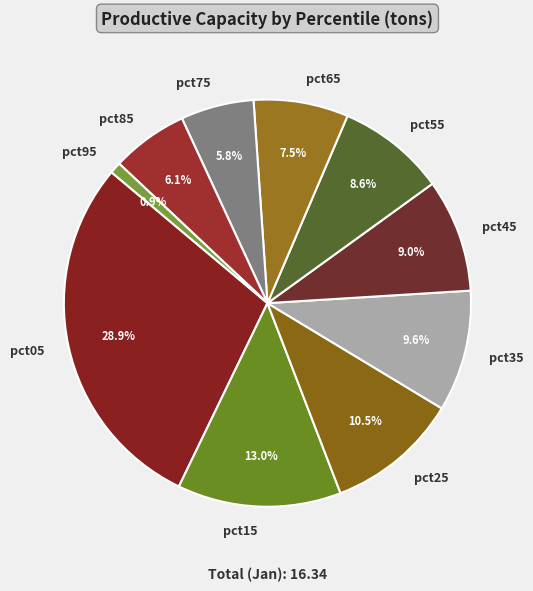

What is the ratio of the value at pct55 to the value at pct45?

1.0